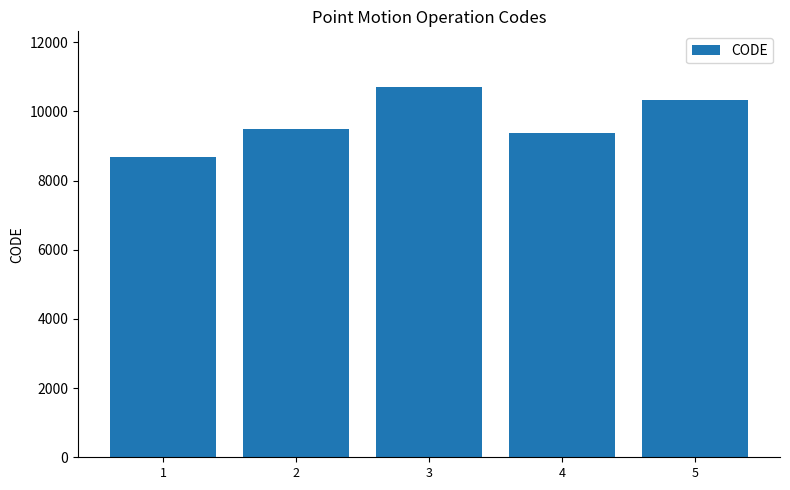

How many bars are there in total?

5